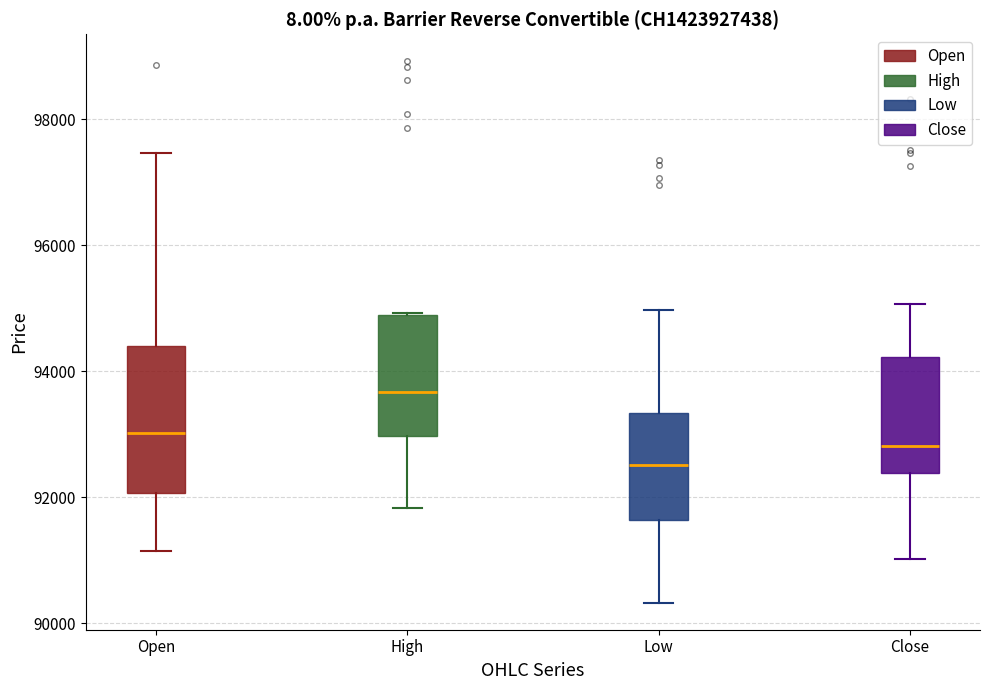

Which box's median line is the lowest?

Low